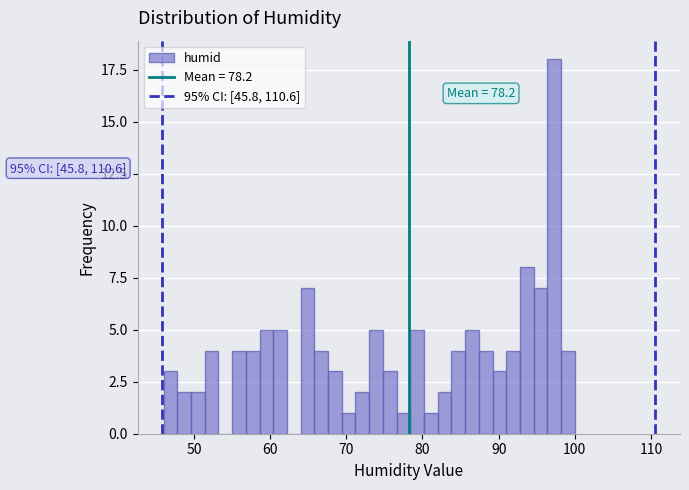

Read against the x-axis, roughly where is the centre of the tallest bar?

97